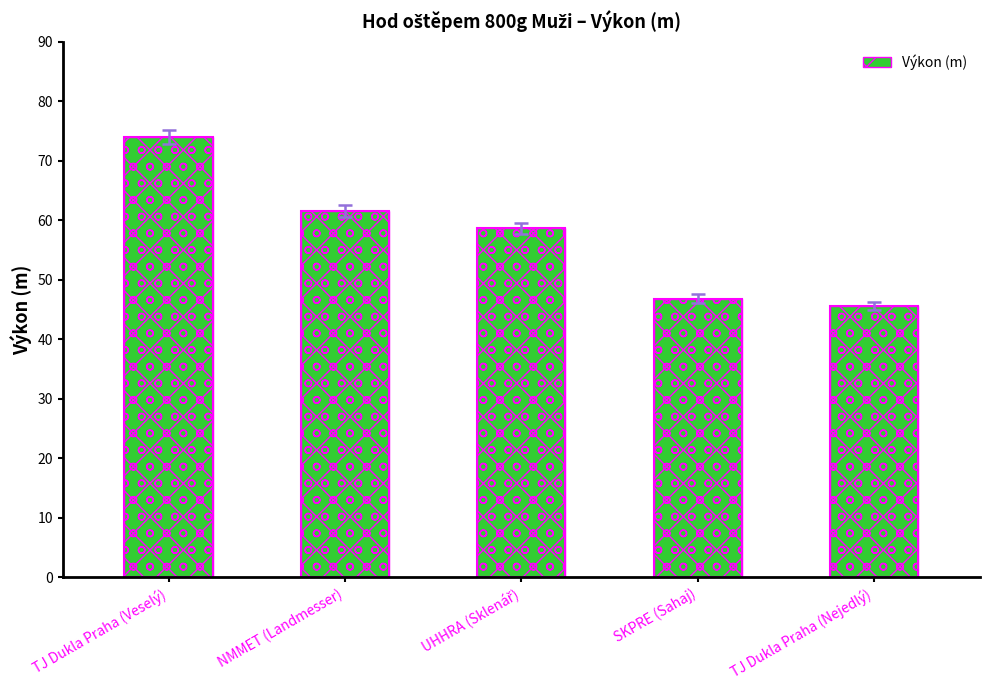

Read the value at NMMET (Landmesser).

61.6